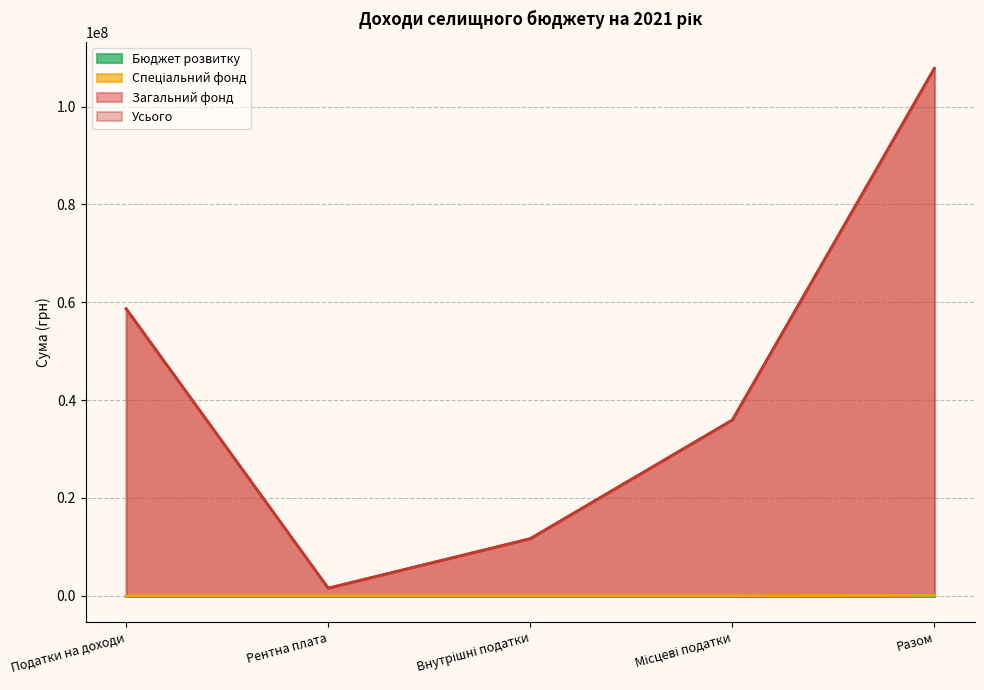

At how many categories does at least one series exceed 71406802?

1